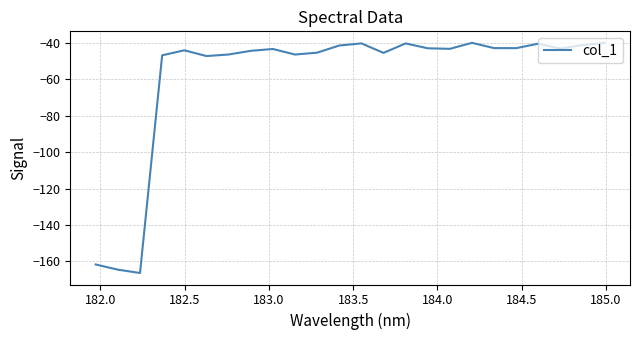

What is the average value?

-58.3